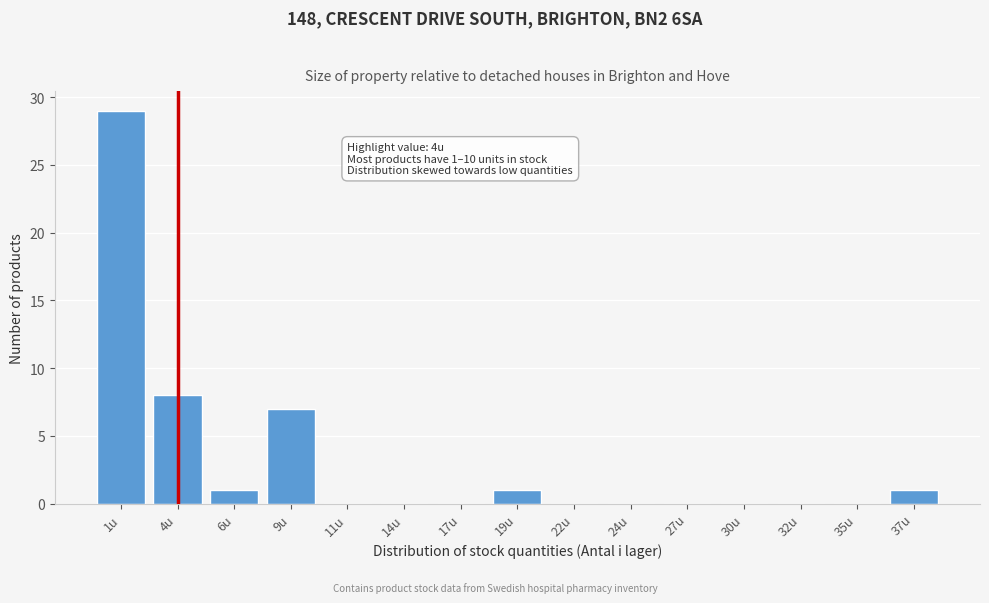

Reading left to right, extract all data points from this chart.

1u=29	4u=8	6u=1	9u=7	11u=0	14u=0	17u=0	19u=1	22u=0	24u=0	27u=0	30u=0	32u=0	35u=0	37u=1